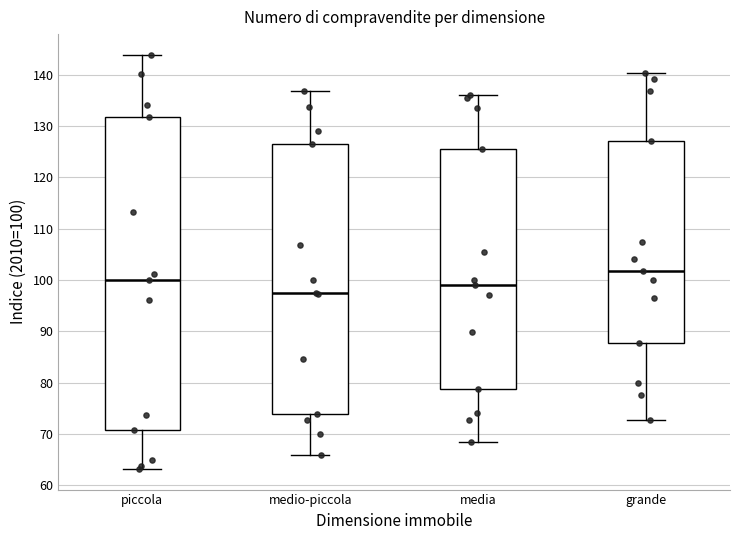

Which box's median line is the lowest?

medio-piccola